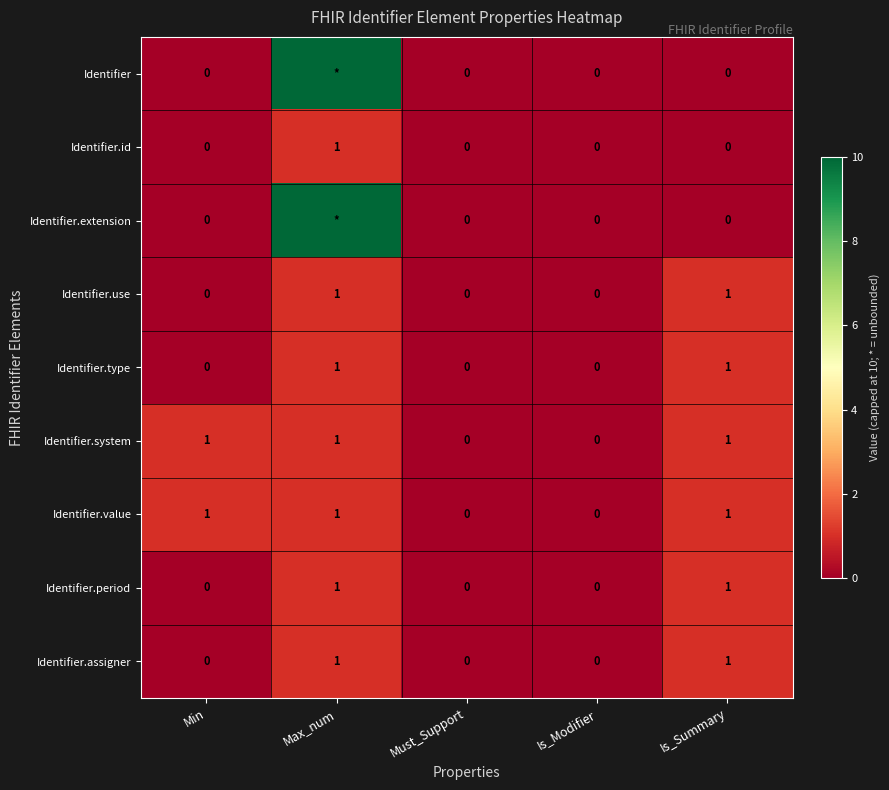

Between Is_Modifier and Must_Support, which is larger?

Is_Modifier